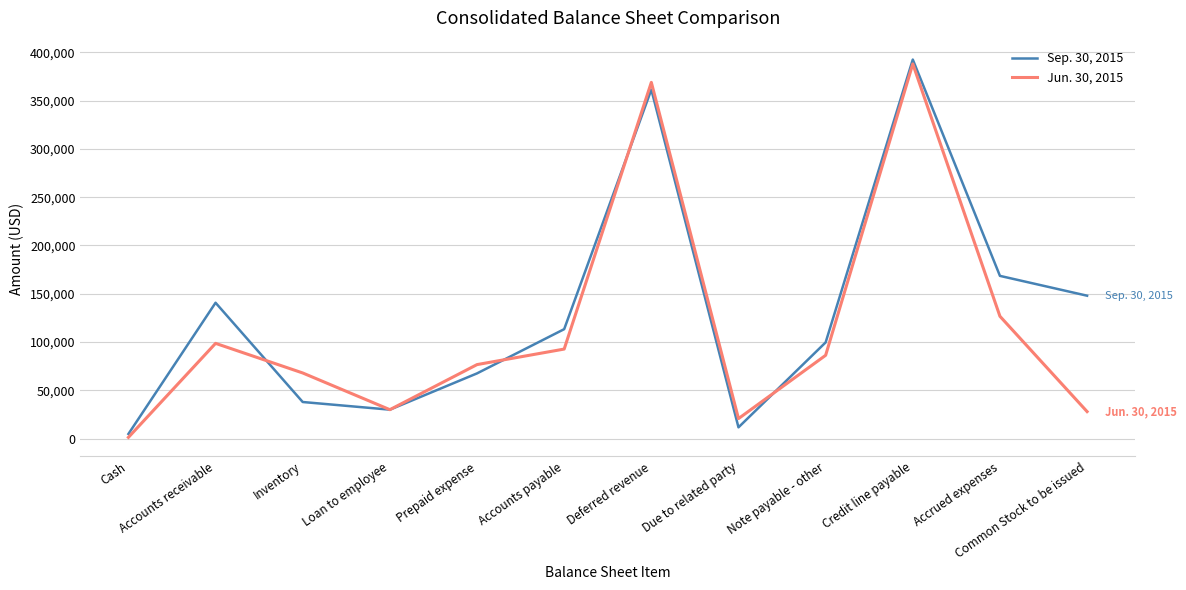

Reading right to left, what are all the values shown in this chart?

Sep. 30, 2015: 148000	168529	392500	99649	11703	361392	113353	67565	30000	37931	140707	4850
Jun. 30, 2015: 28000	126697	388000	86294	20740	368864	92751	76664	30000	67995	98659	1335